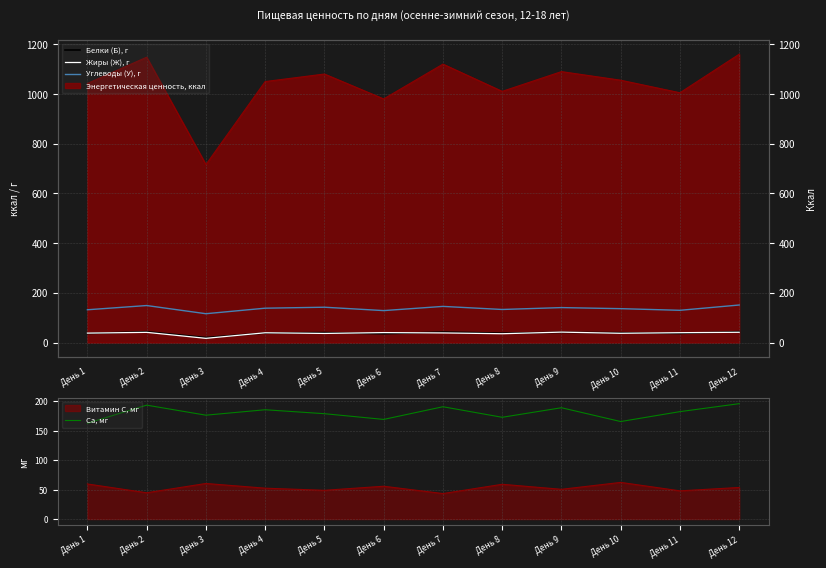

Which series has the largest total across all categories?

Ca, мг